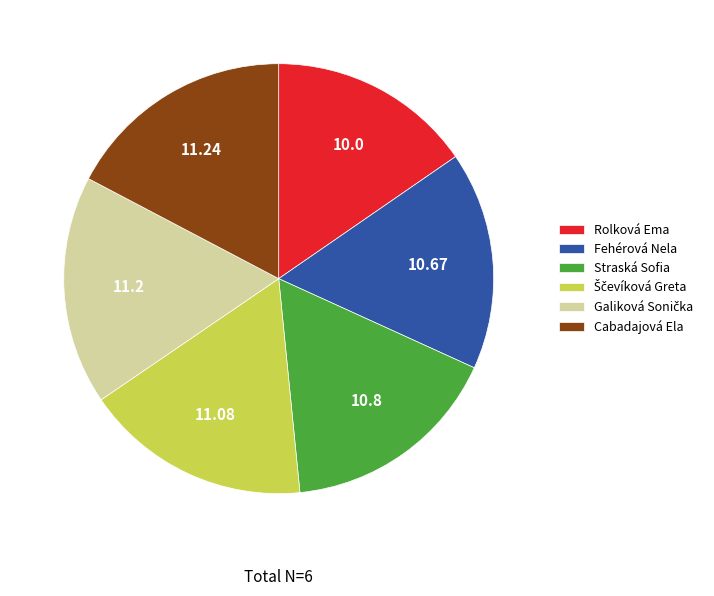

Does any single category account for the majority?

No